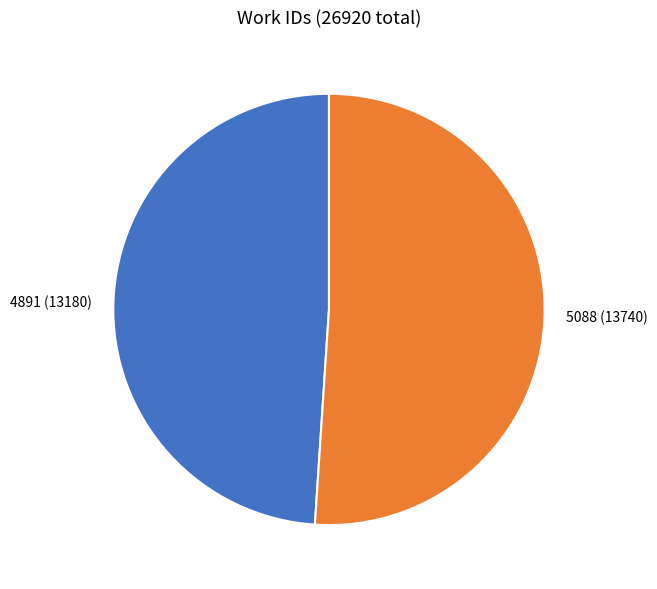

Is the sum of 4891 and 5088 greater than half?

Yes